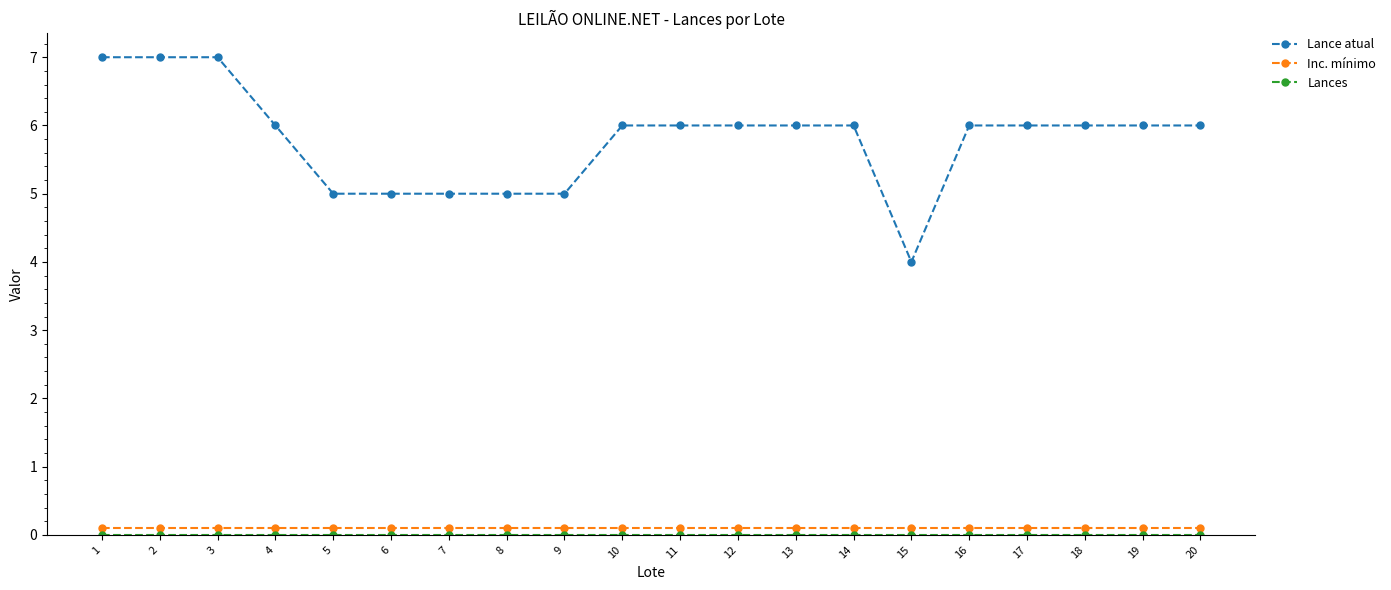

Is the value of Inc. mínimo at 17 greater than the value of Lance atual at 9?

No